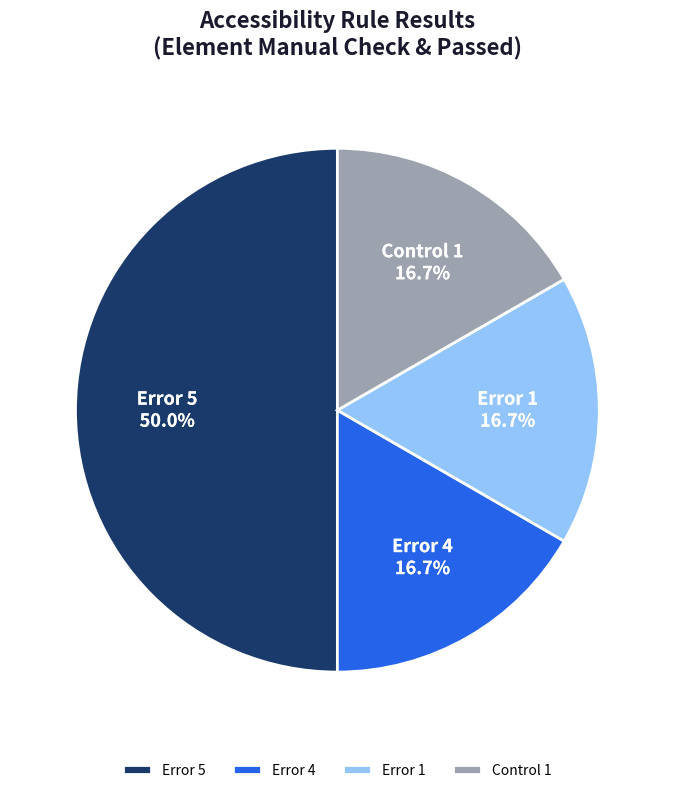

Does Error 4 account for over 50% of the chart?

No